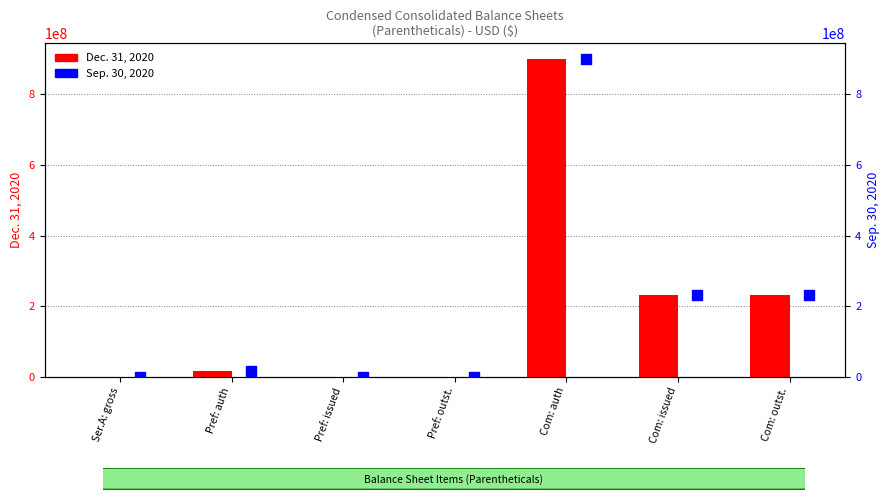

At which category is the sum across all series the highest?

Com: auth